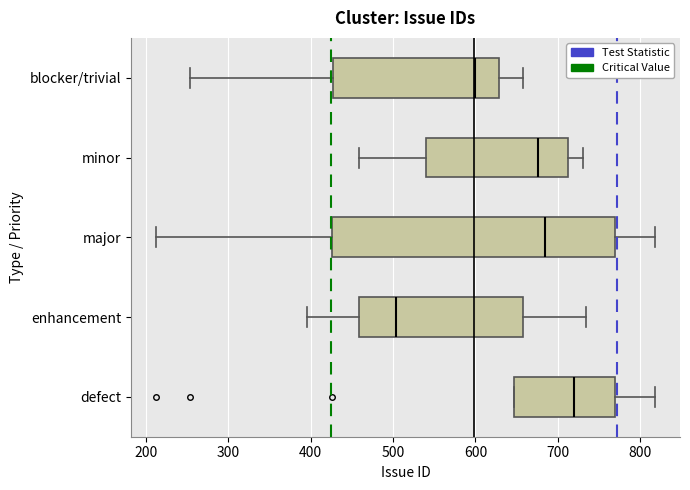

Reading bottom to top, transcribe this box plot: for each box, give where its median line is, the range the box spans, and where its two whiskers end, as read against the x-axis. The values are not printed on the chart, so give them approximately, as read against the axis.

defect: median 720, box 650 to 770, whiskers 650 to 820
enhancement: median 500, box 460 to 660, whiskers 400 to 730
major: median 690, box 430 to 770, whiskers 210 to 820
minor: median 680, box 540 to 710, whiskers 460 to 730
blocker/trivial: median 600, box 430 to 630, whiskers 250 to 660